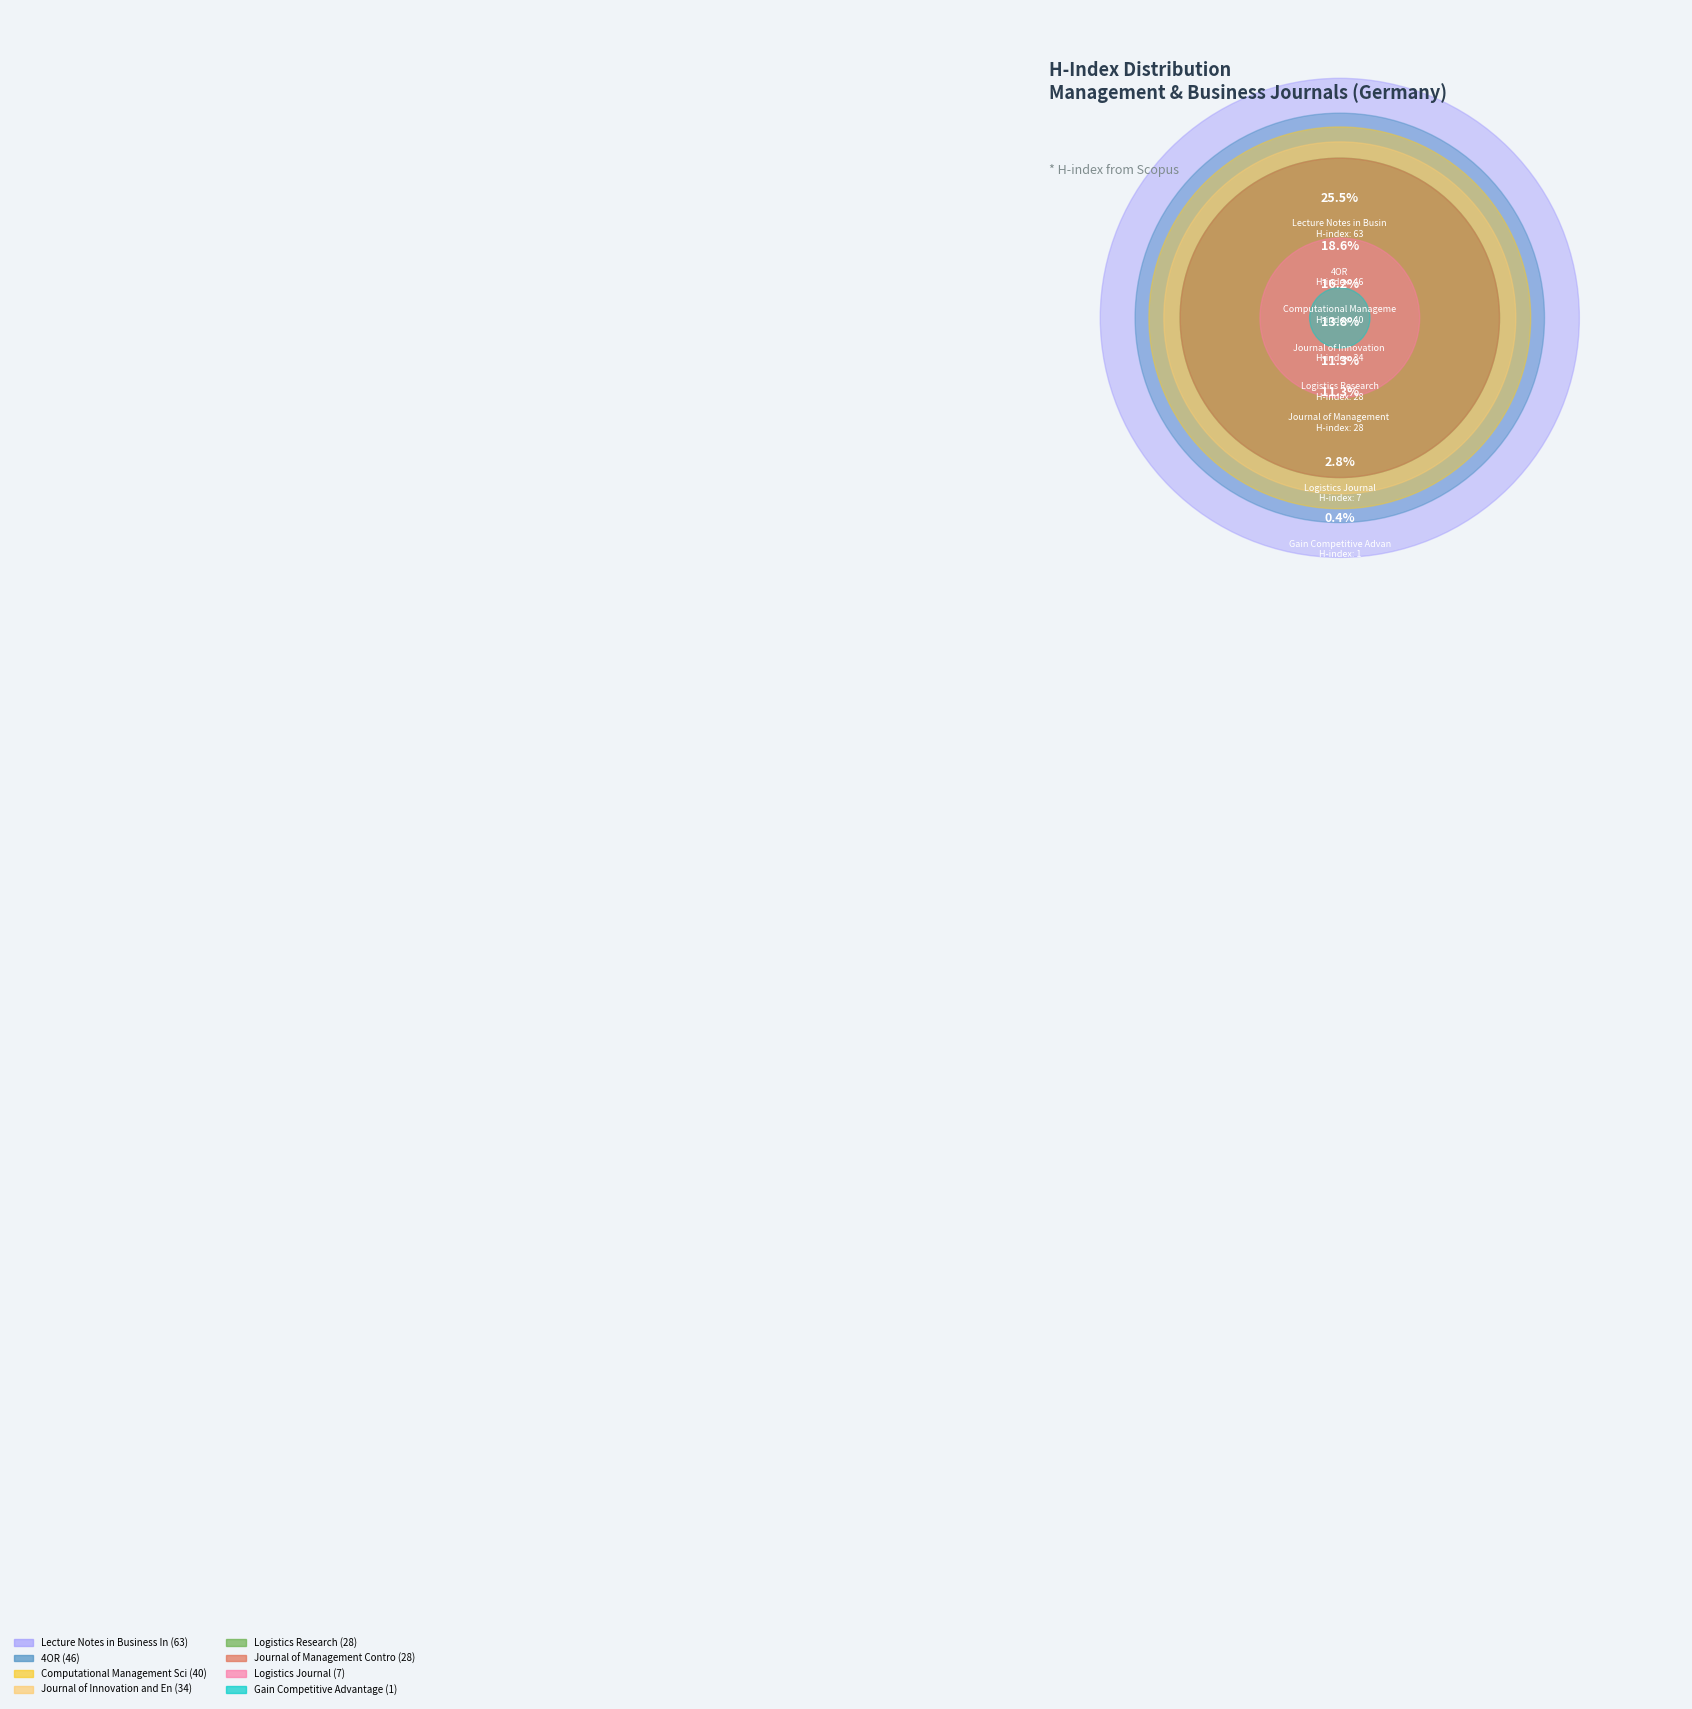

Which category has the smallest portion of the pie?

Gain Competitive Advantage